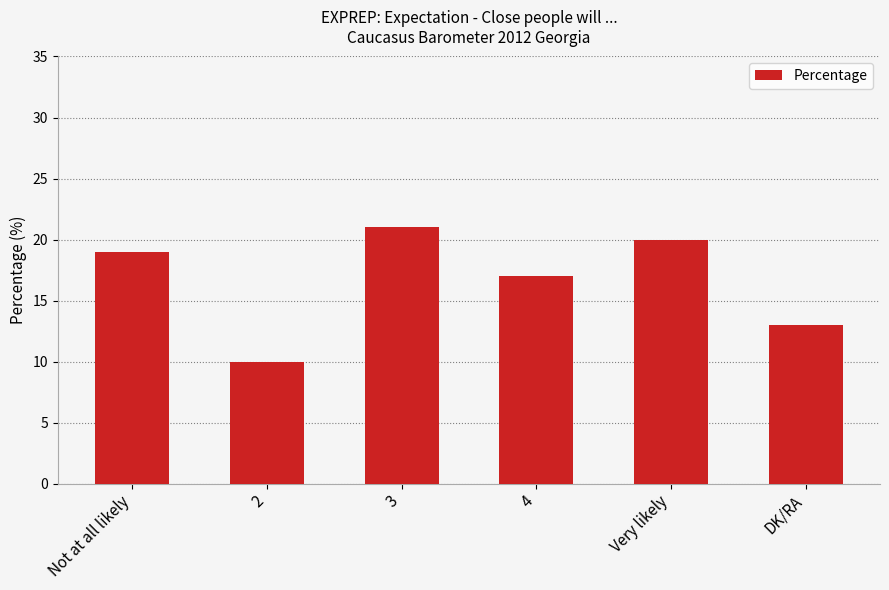

What is the minimum value shown in the chart?

10